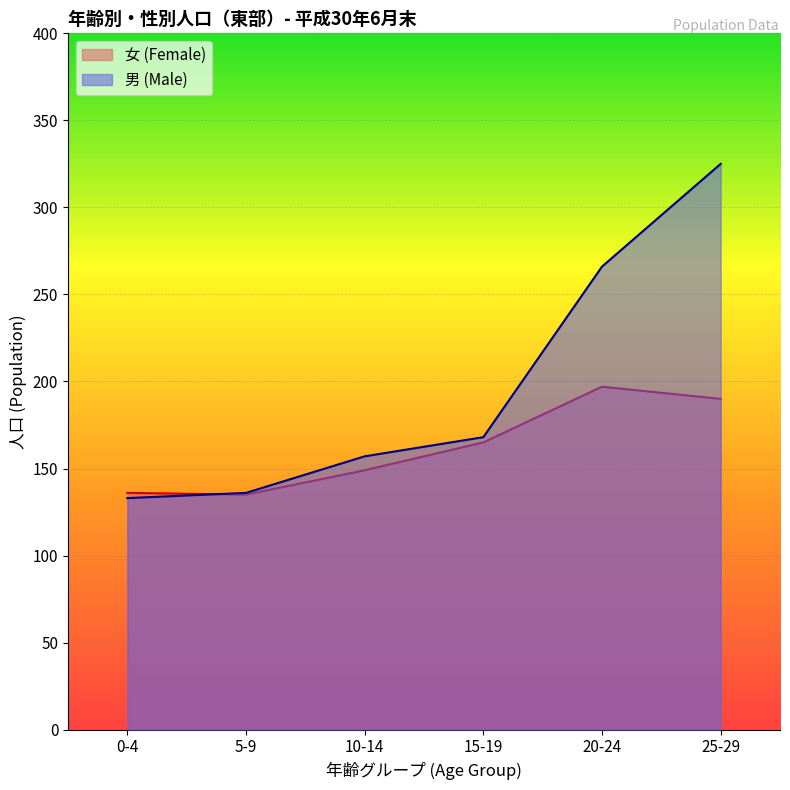

What is the sum of the 男 (Male) values at 10-14 and 25-29?

482